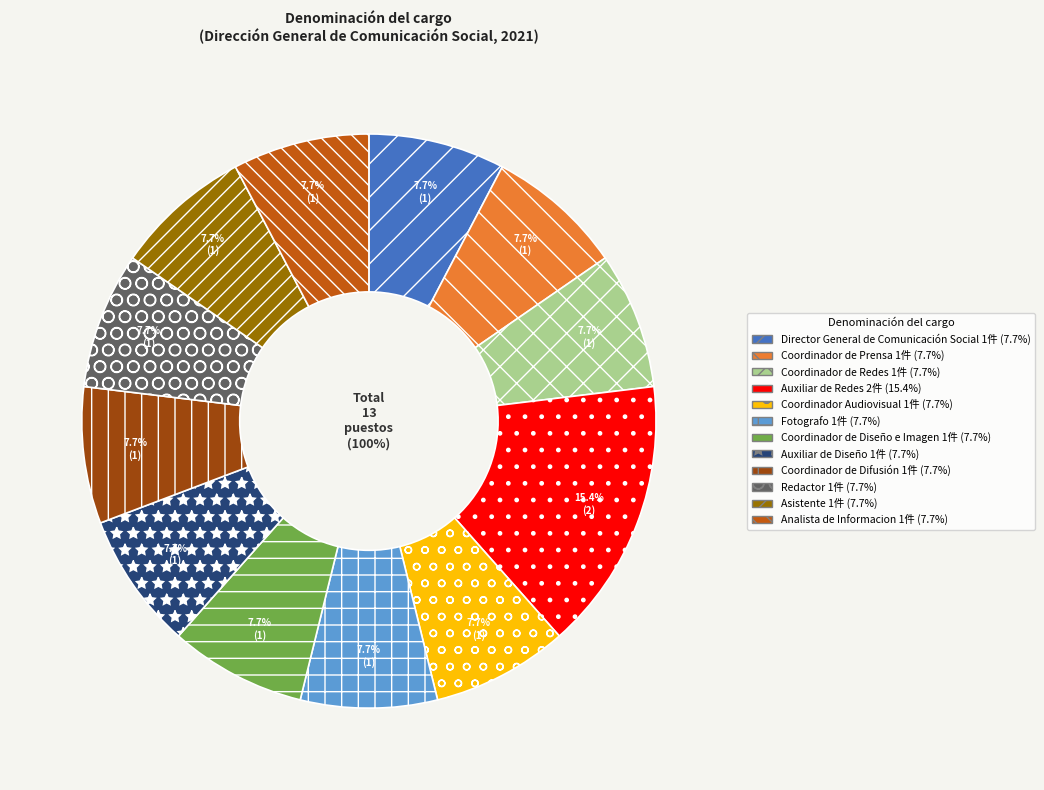

To the nearest percent, what portion does Coordinador de Diseño e Imagen represent?

8%